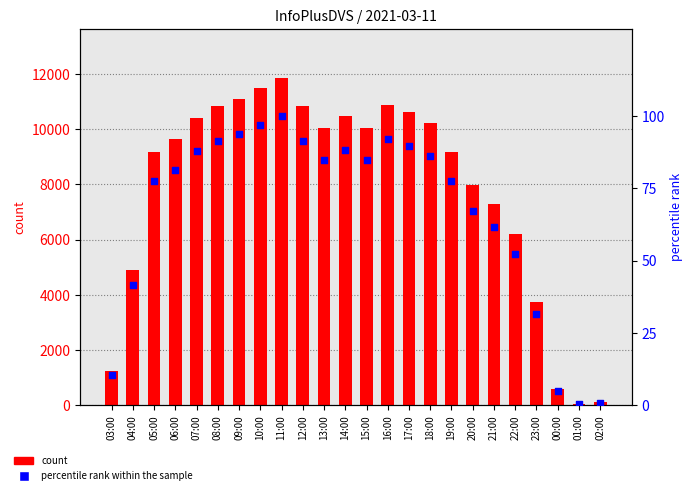

Which series reaches the minimum Y coordinate?

percentile rank within the sample